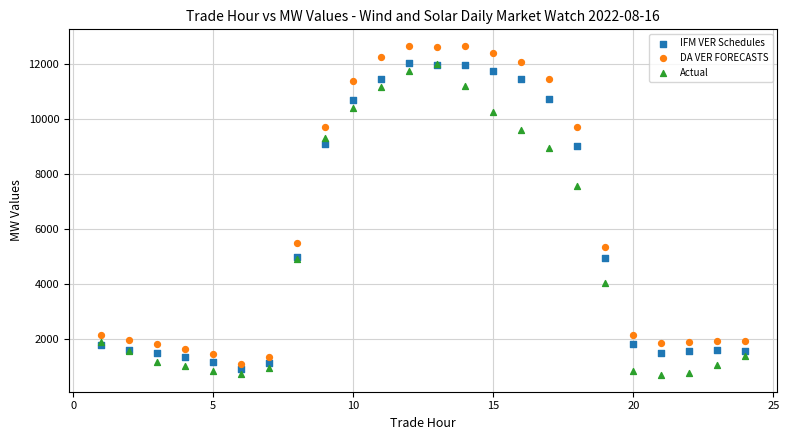

In the IFM VER Schedules series, what Y value is closest to 6471?

4995.1